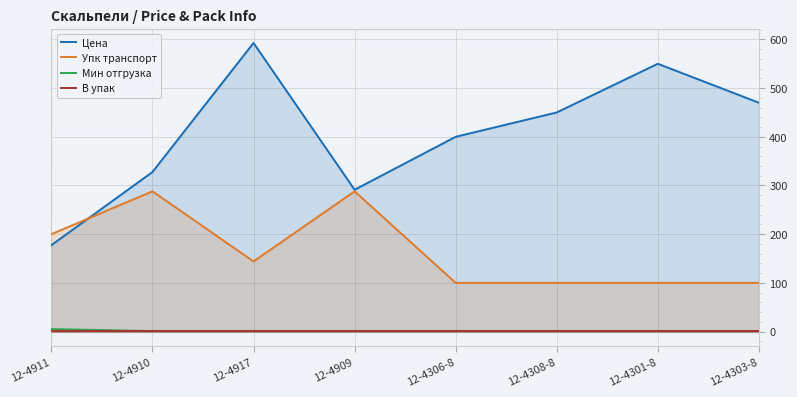

True or false: Упк транспорт and Мин отгрузка cross at least once.

False